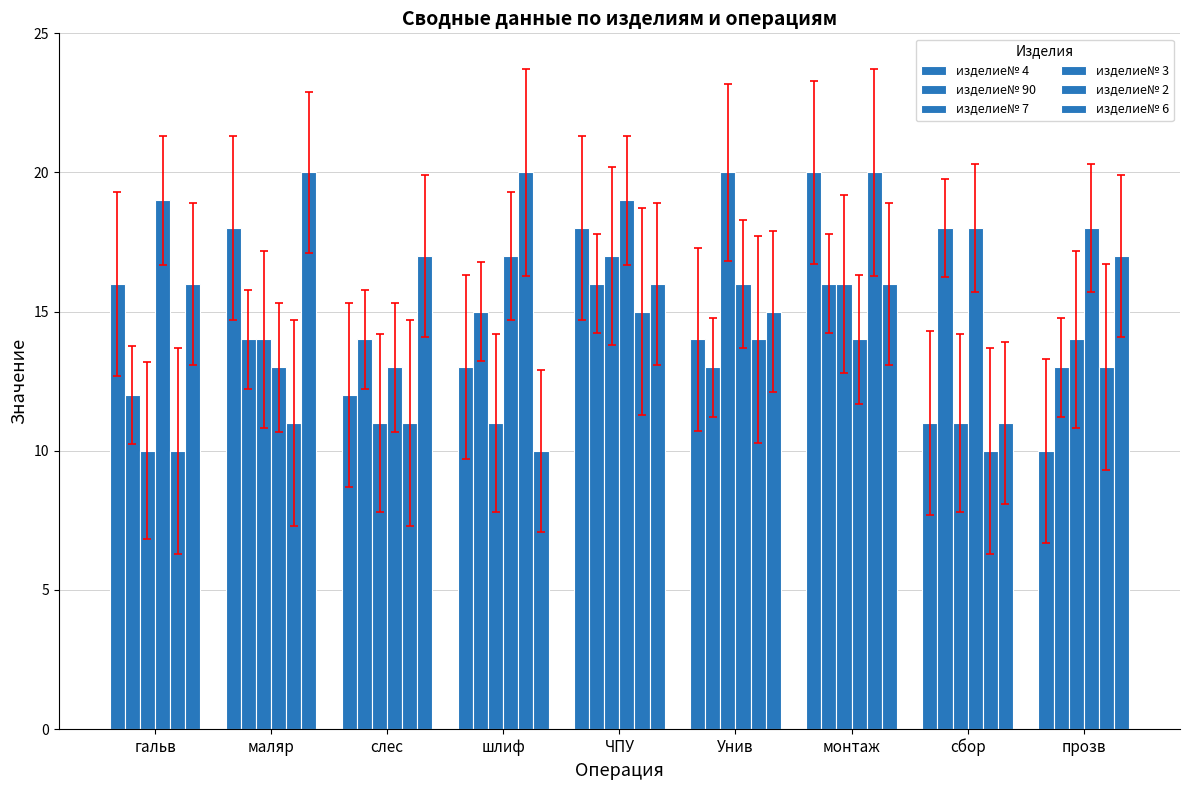

How many groups of bars are there?

9